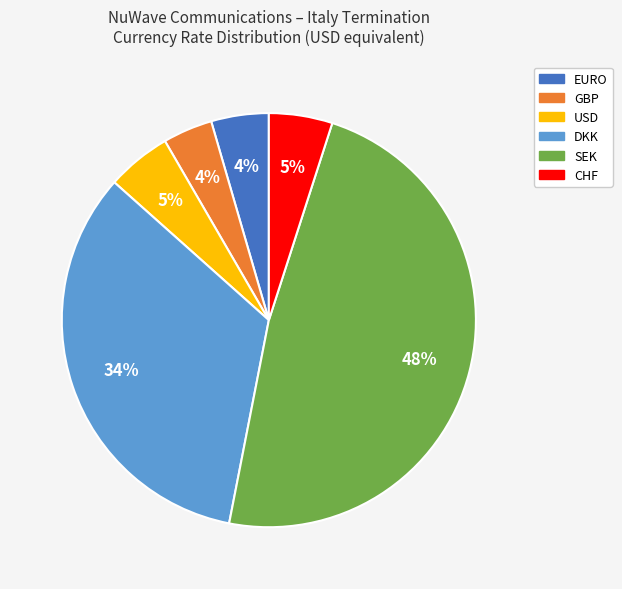

To the nearest percent, what portion does GBP represent?

4%